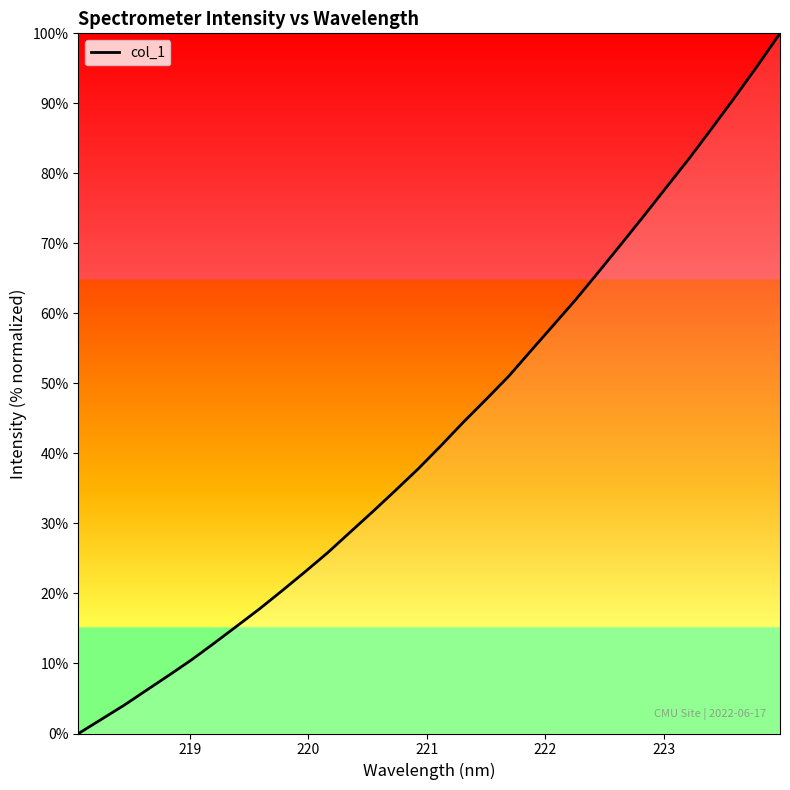

What is the difference between the maximum and minimum values?

100.0